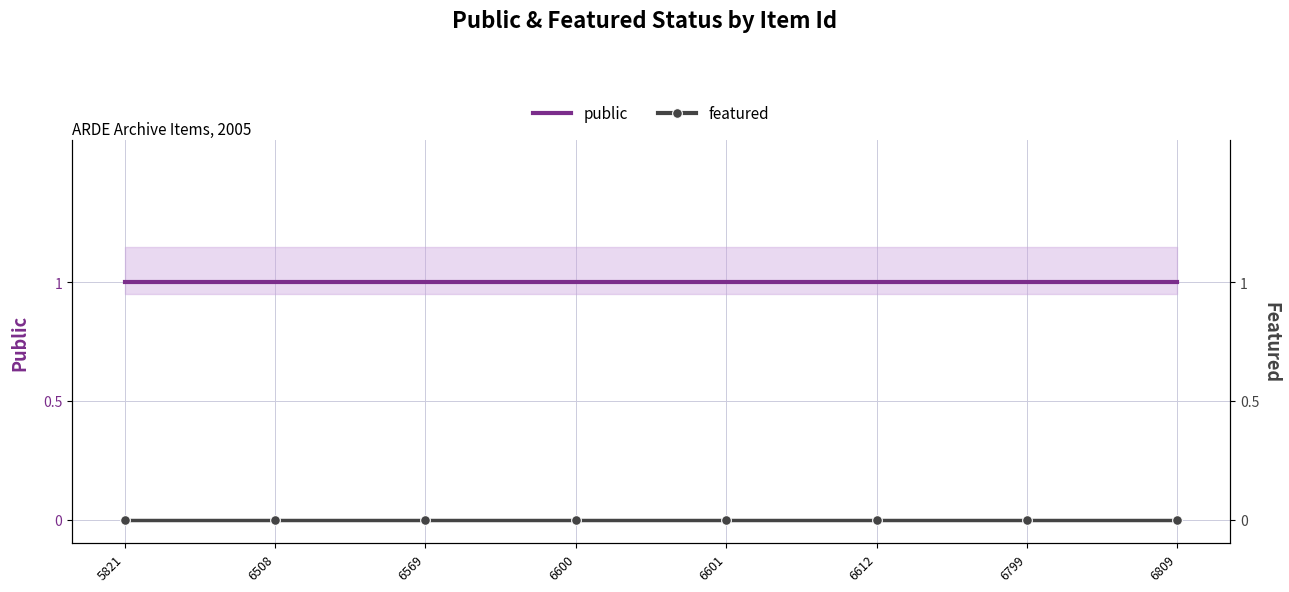

What is the spread (max minus min) of values at 6612?

1